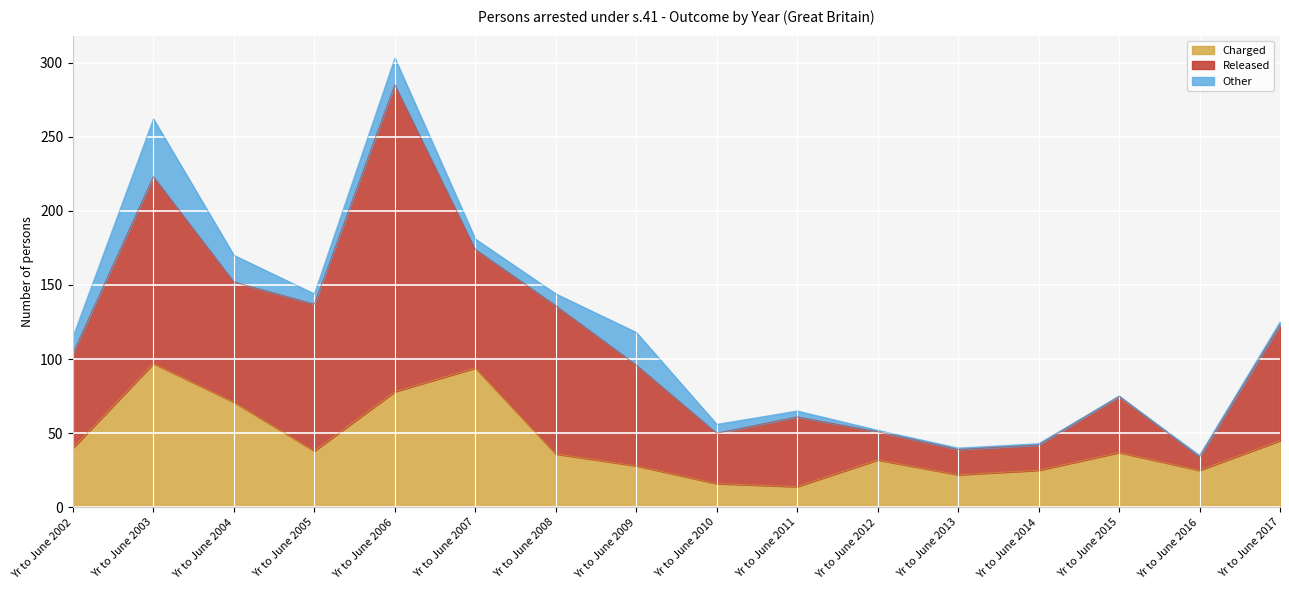

What is the value of the Released point at the 12th from the left?

17